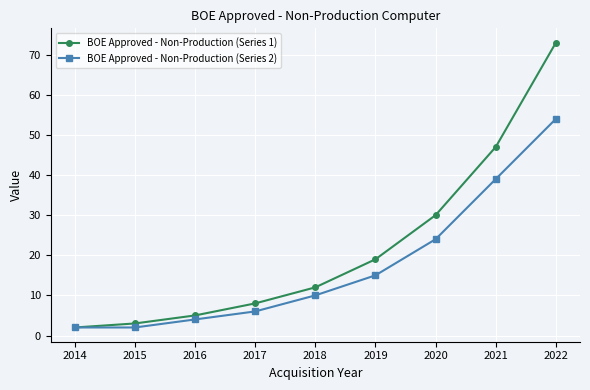

Reading left to right, list all the values displayed in this chart.

BOE Approved - Non-Production (Series 1): 2014=2	2015=3	2016=5	2017=8	2018=12	2019=19	2020=30	2021=47	2022=73
BOE Approved - Non-Production (Series 2): 2014=2	2015=2	2016=4	2017=6	2018=10	2019=15	2020=24	2021=39	2022=54